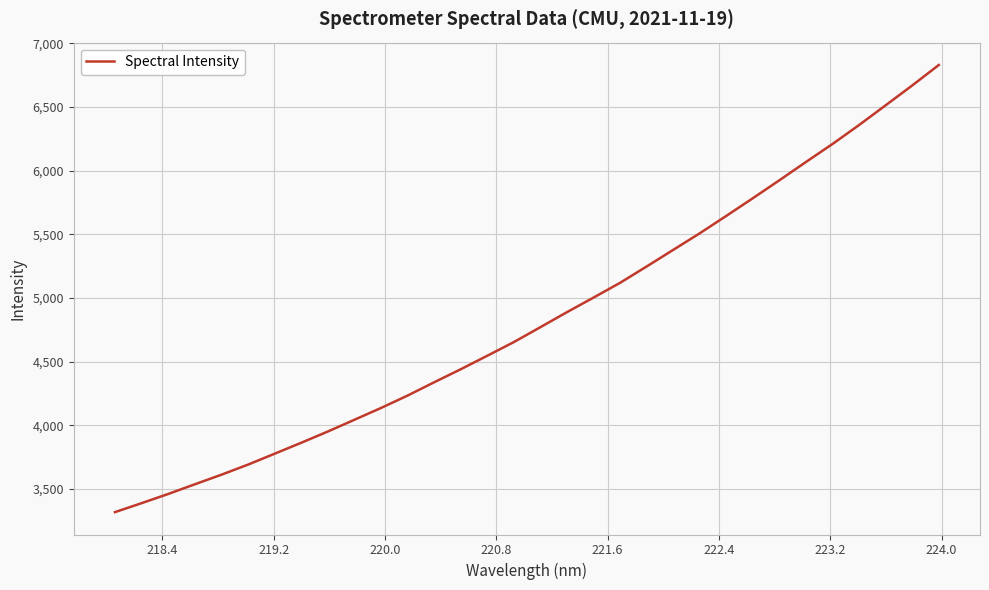

True or false: there are more than 1 points higher than both neighbors.

False